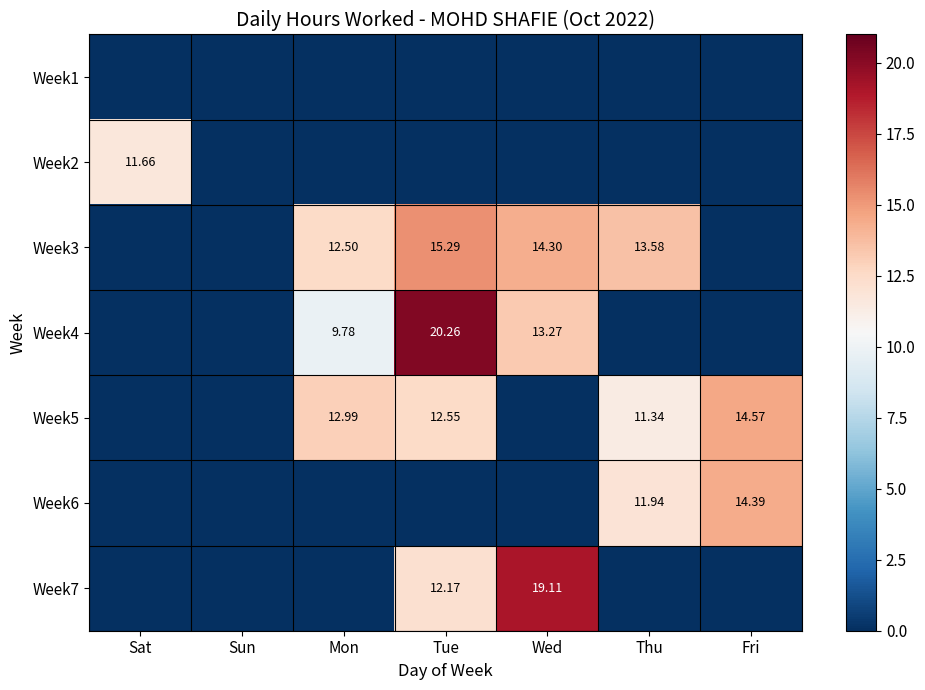

Which category has the highest value across all series?

Tue